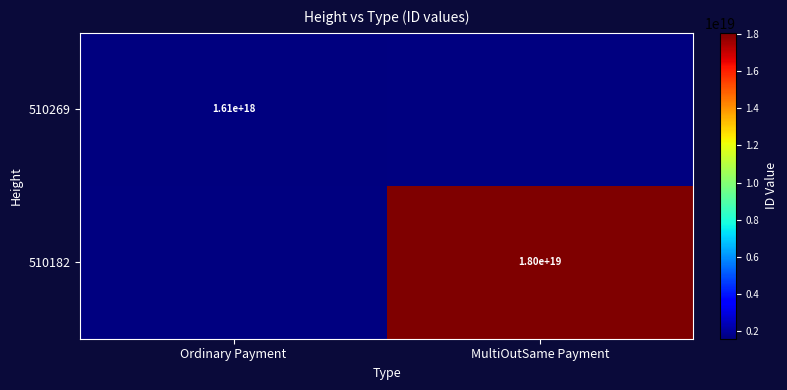

What is the greatest value displayed?

18049519605549627392